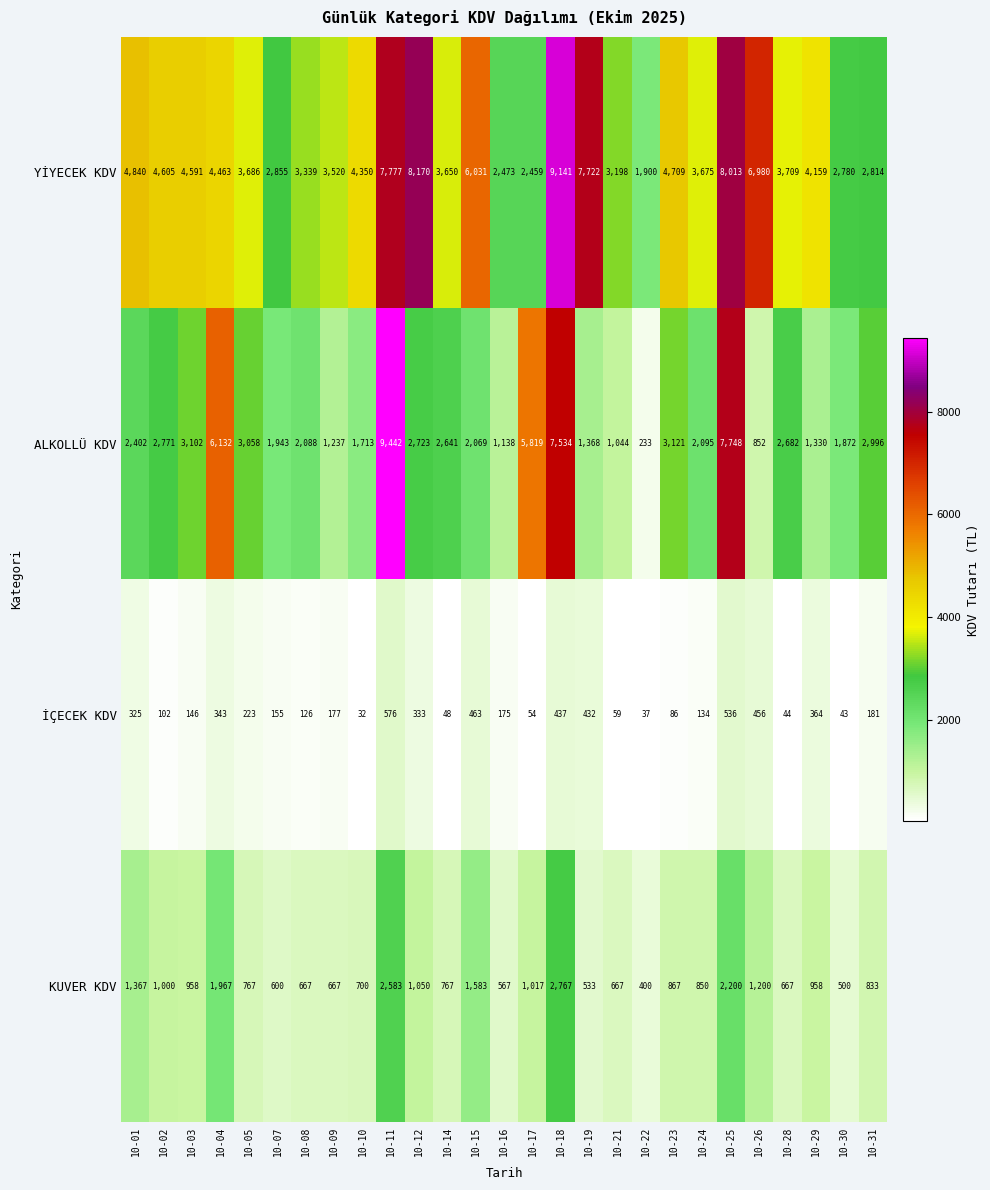

At how many categories does at least one series exceed 2210?

26